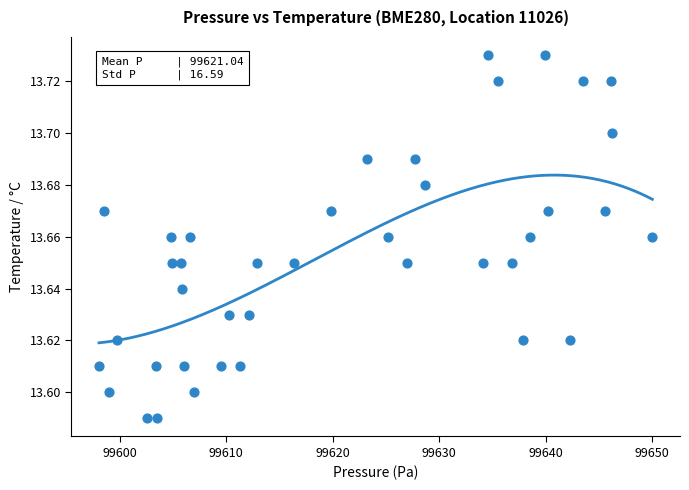

What is the range of X values (max minus min)?

52.0